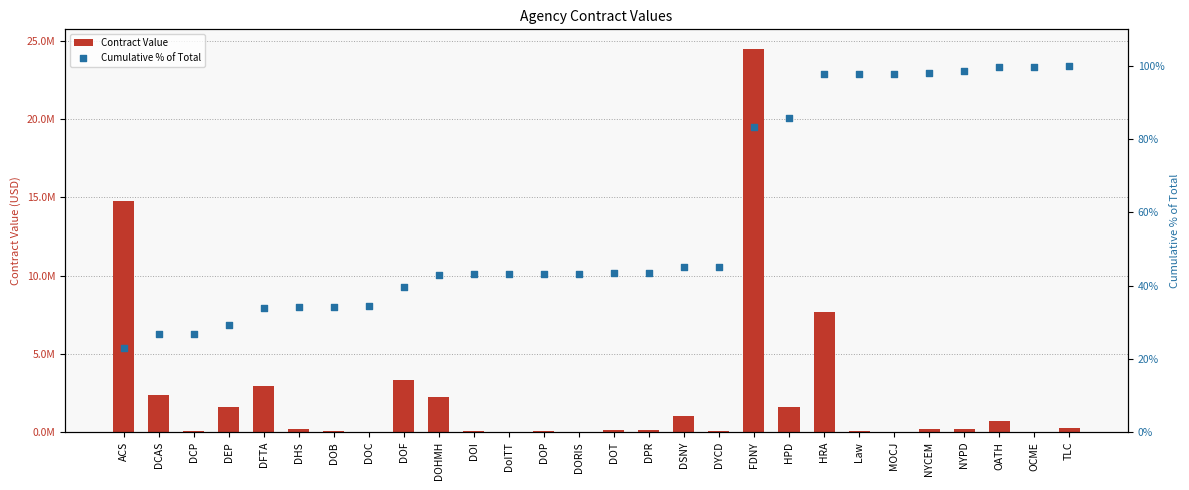

At which category is the sum across all series the highest?

FDNY